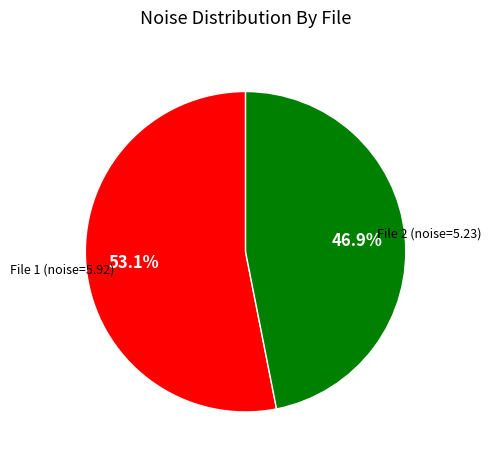

What is the majority slice?

File 1 (noise=5.92)